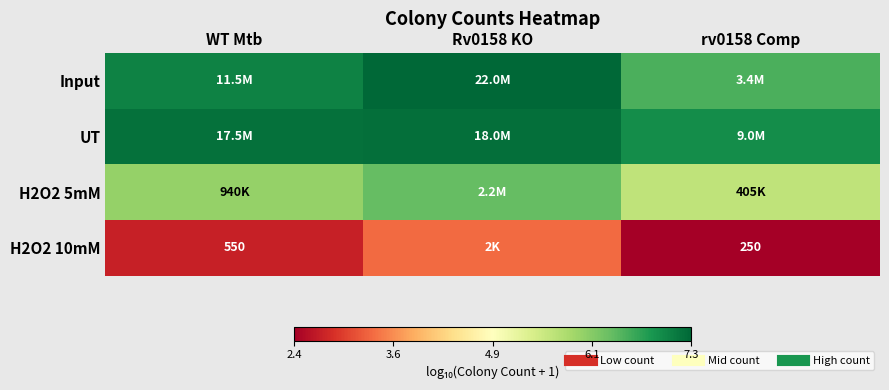

The value of Input at Rv0158 KO is 7.3. True or false?

True